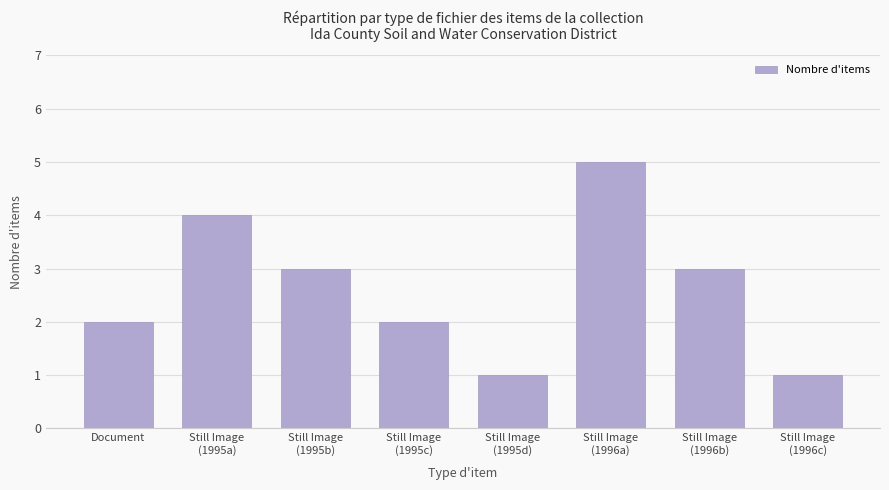

How many data points does each series have?

8